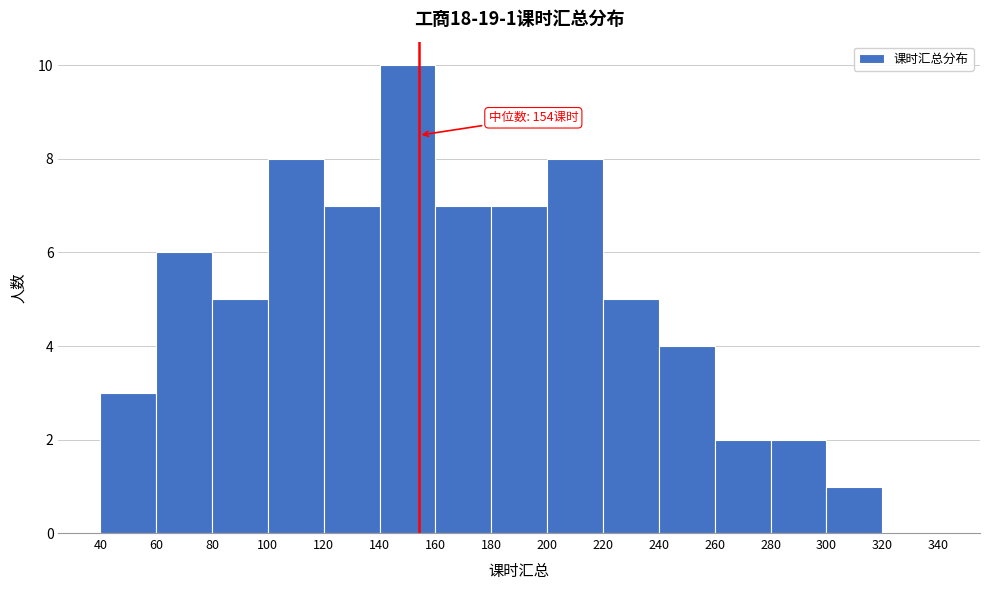

Which range on the x-axis has the tallest bar?

140 to 160